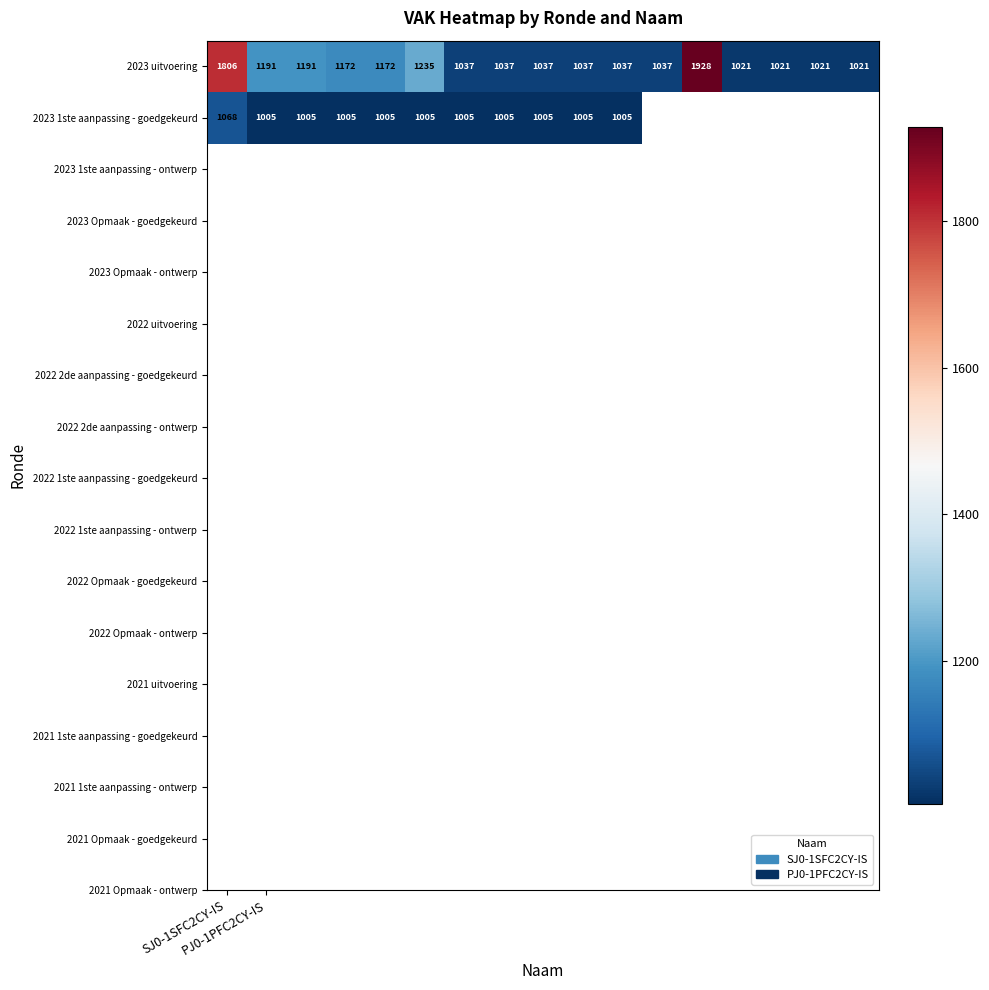

What is the maximum value for 2023 uitvoering?

1928